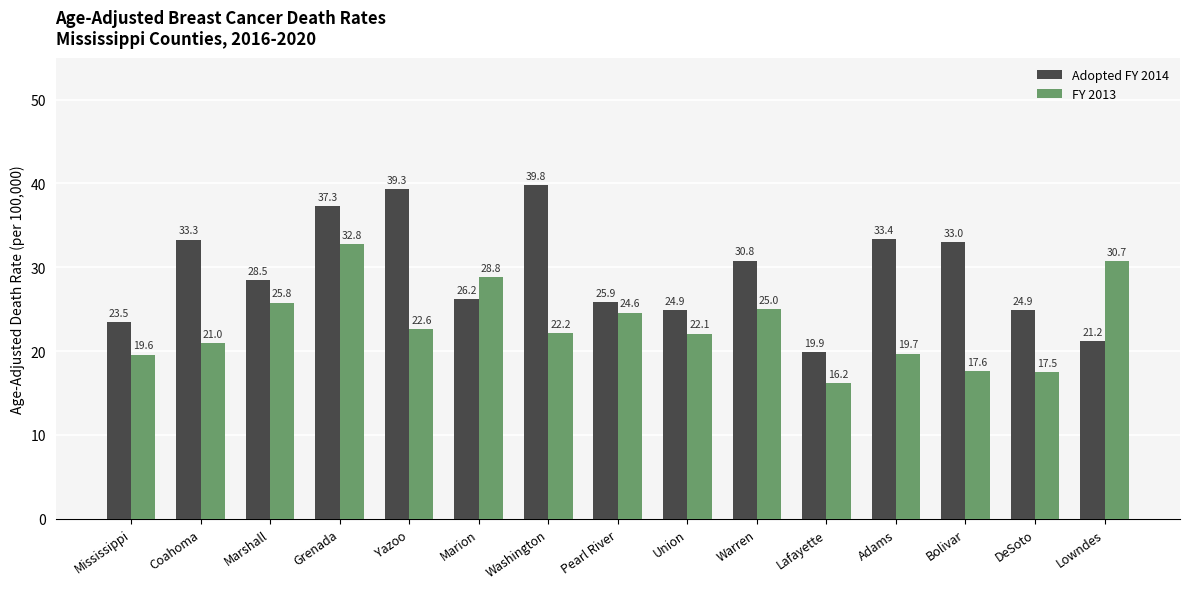

Rank the series by their maximum value, from lowest to highest.

FY 2013, Adopted FY 2014